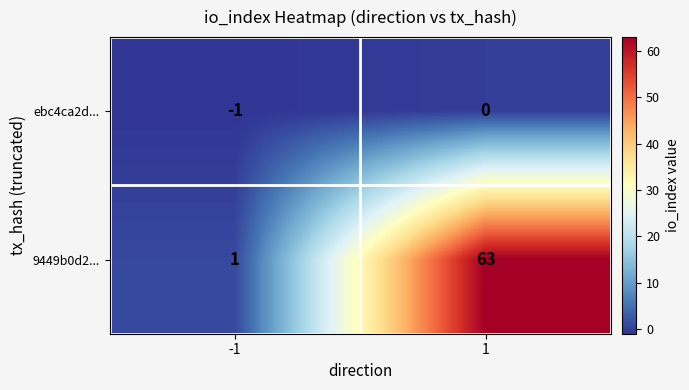

How many data points does each series have?

2